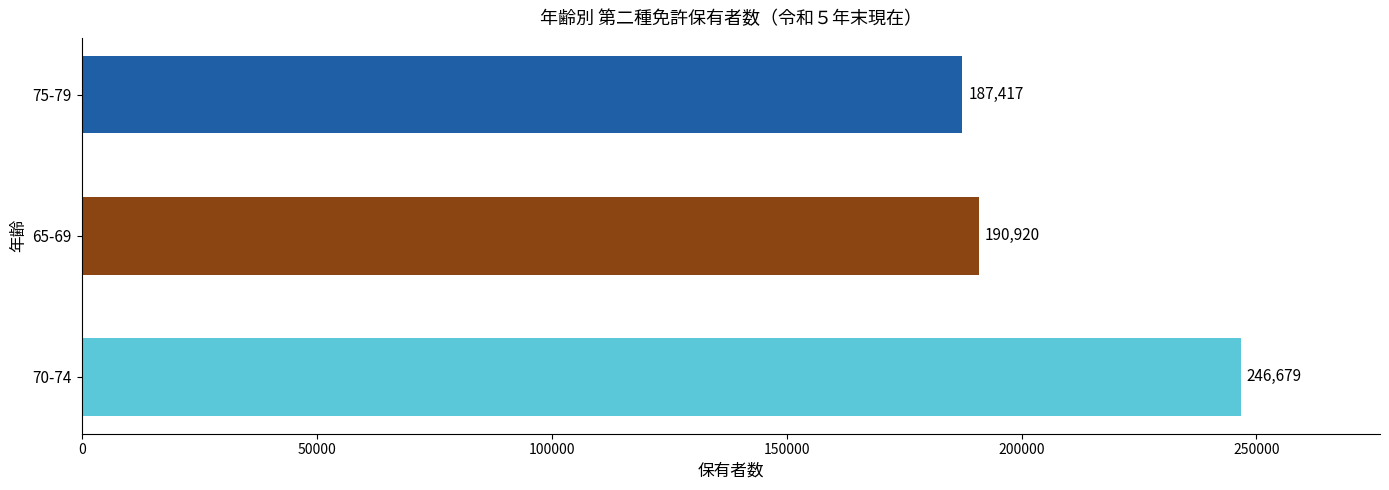

Which has a higher value, 70-74 or 75-79?

70-74